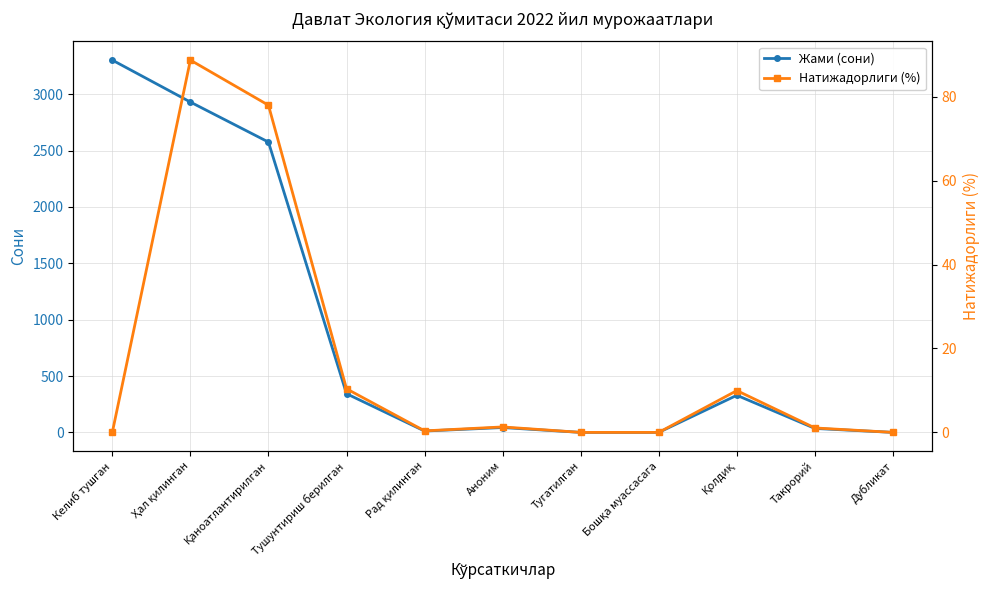

True or false: Жами (сони) and Натижадорлиги (%) intersect in this chart.

False